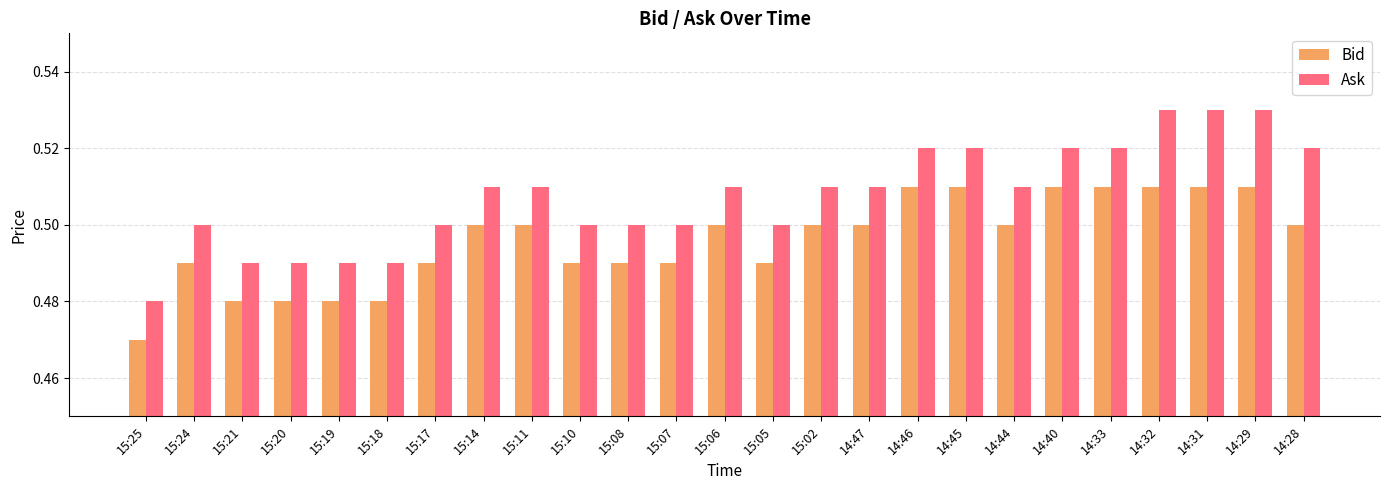

Rank the series at 15:20 from highest to lowest value.

Ask, Bid